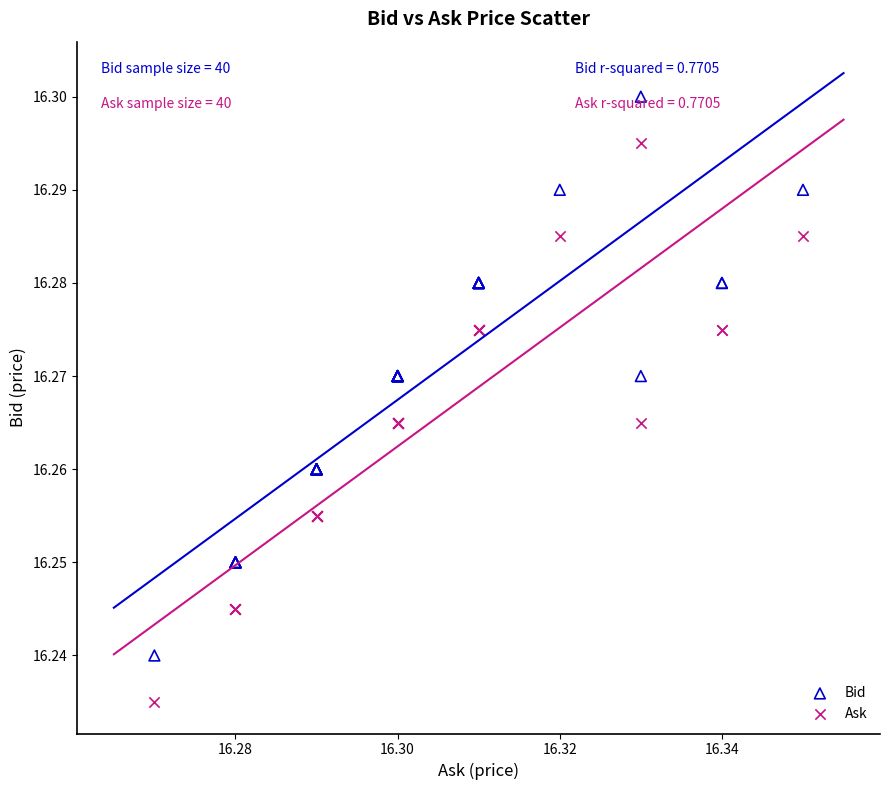

Which series contains the lowest Y value?

Ask